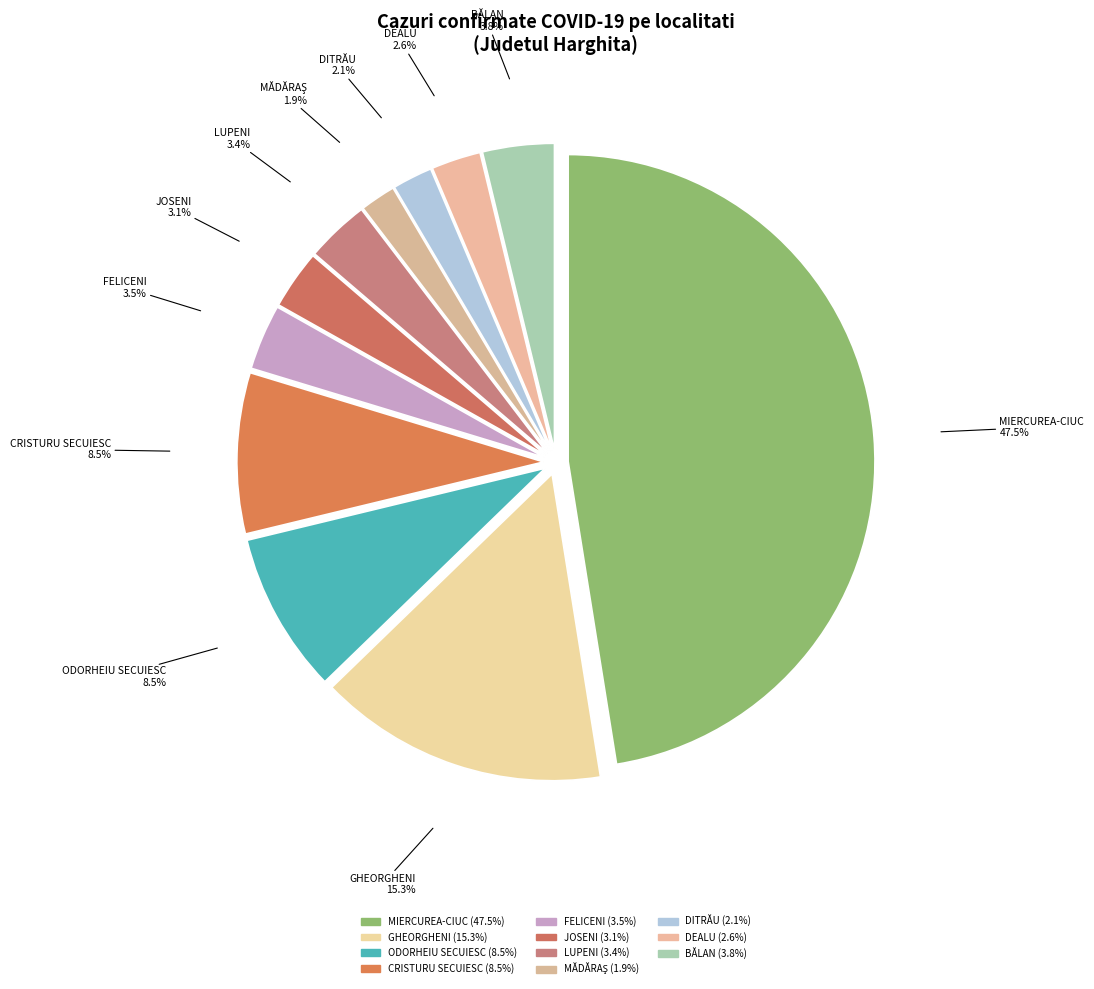

Which slice is the smallest?

MĂDĂRAŞ